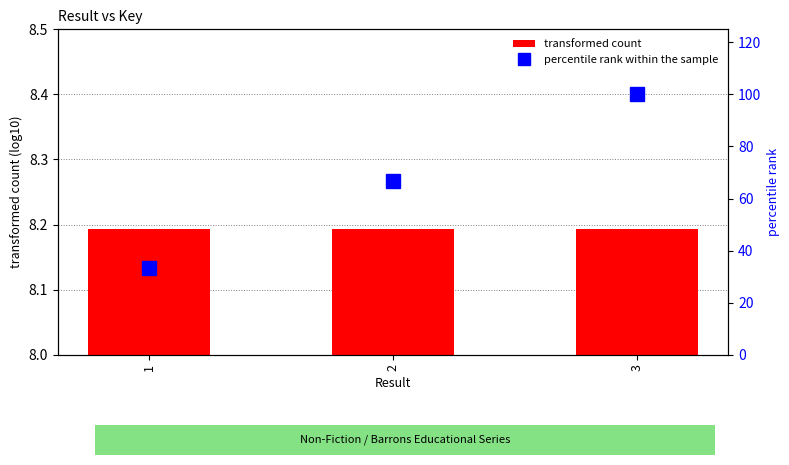

List the labels in order of percentile rank within the sample value, smallest first.

1, 2, 3